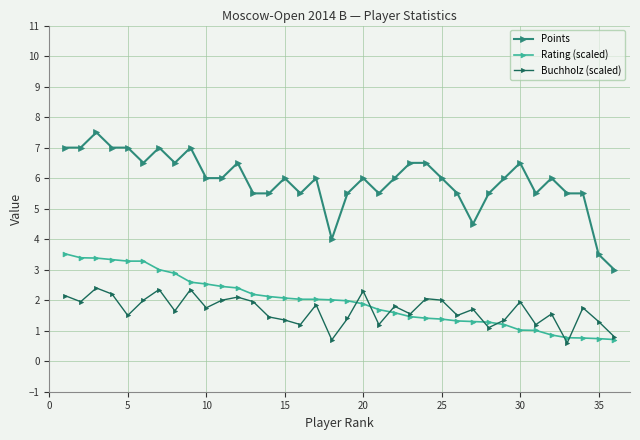

What is the smallest value displayed?

0.6